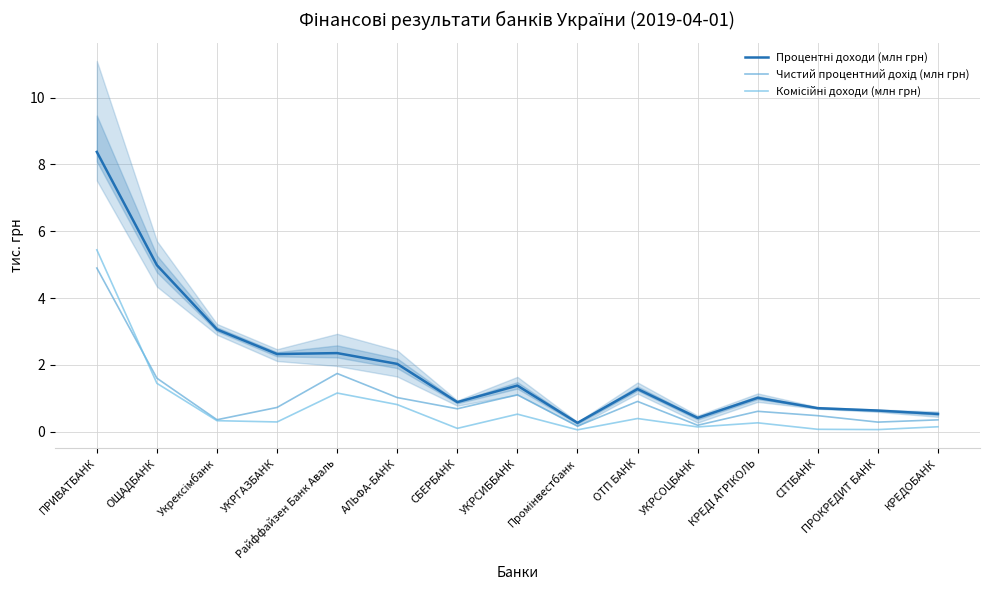

How many times do Комісійні доходи (млн грн) and Чистий процентний дохід (млн грн) cross each other?

1